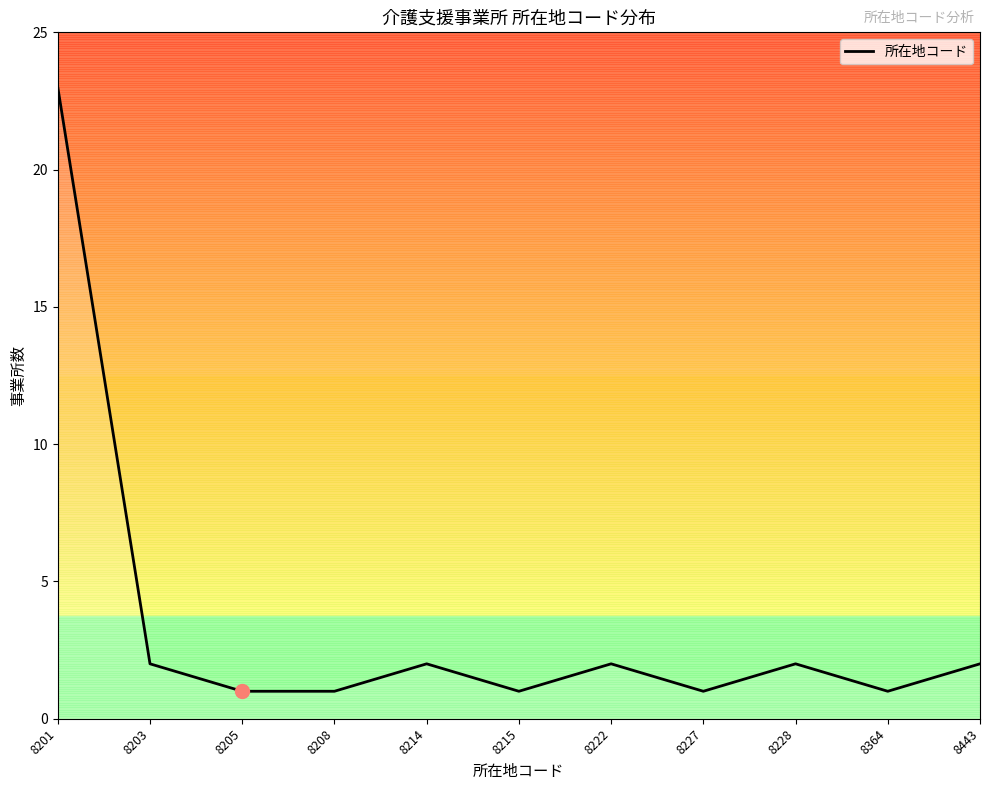

Does the chart display data point markers on the line(s)?

No